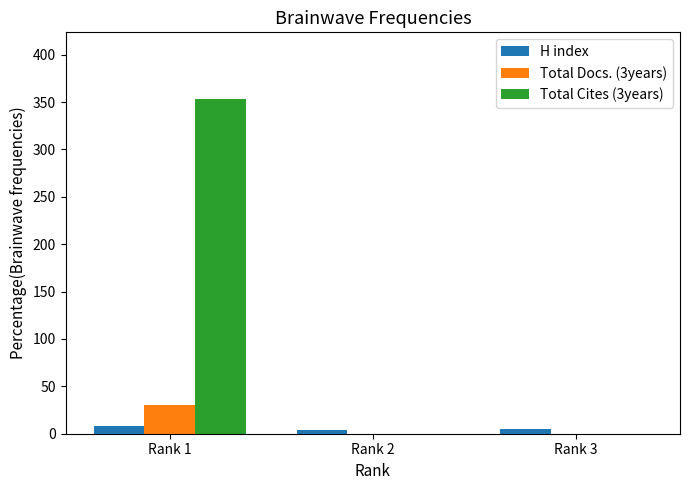

What is the greatest value displayed?

353